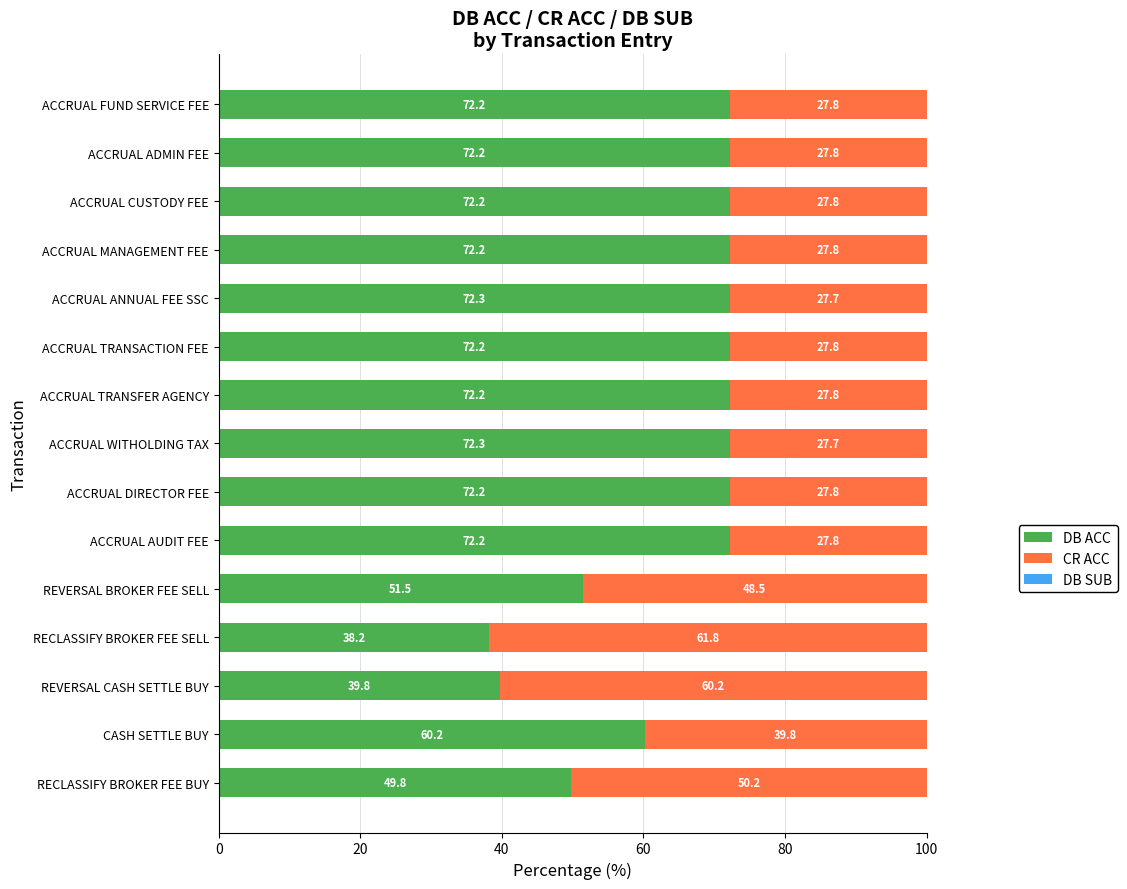

What is the sum of the DB ACC values at ACCRUAL WITHOLDING TAX and ACCRUAL FUND SERVICE FEE?

144.5